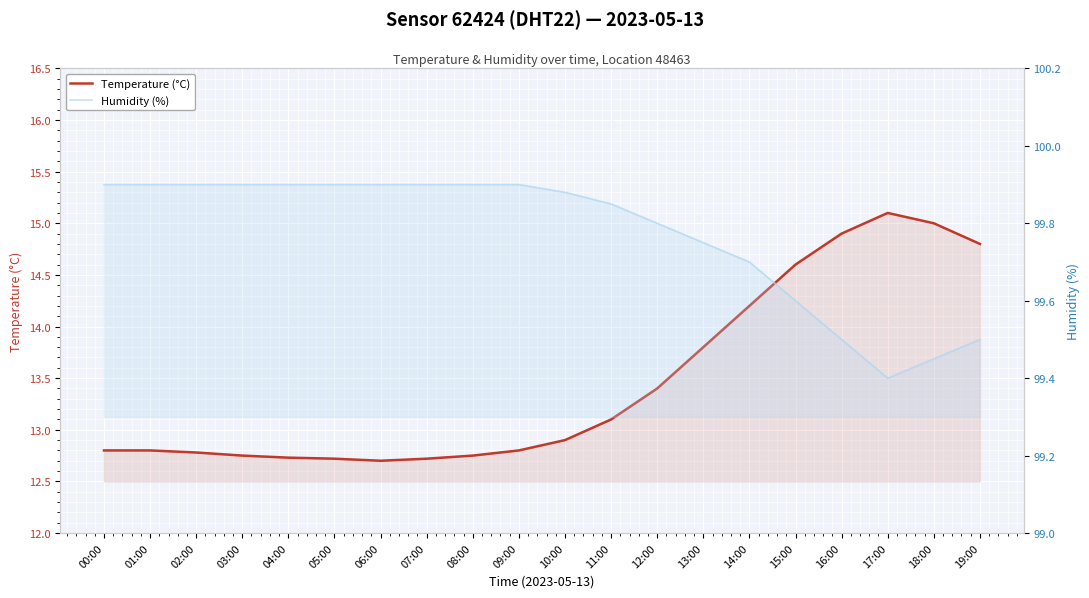

Which series has the largest range (max minus min)?

Temperature (°C)